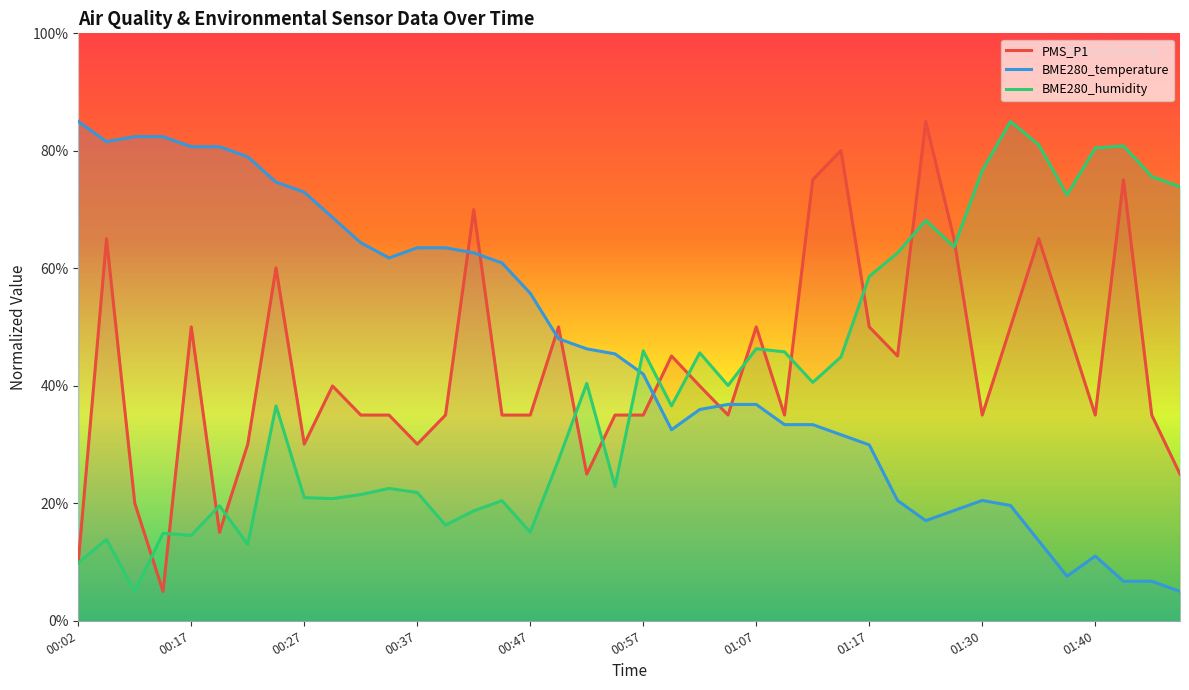

In BME280_temperature, how many points are lower than both neighbors (excluding endpoints)?

5